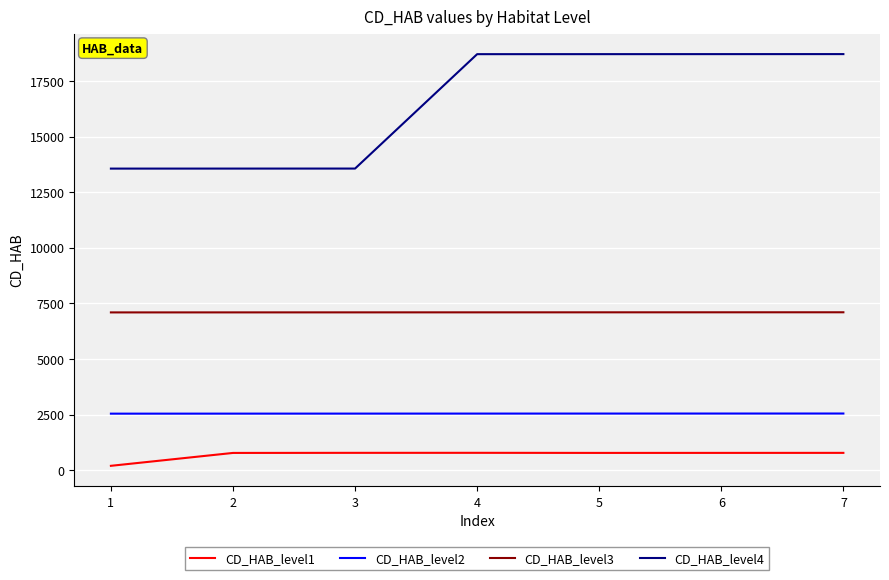

What is the greatest value displayed?

18723